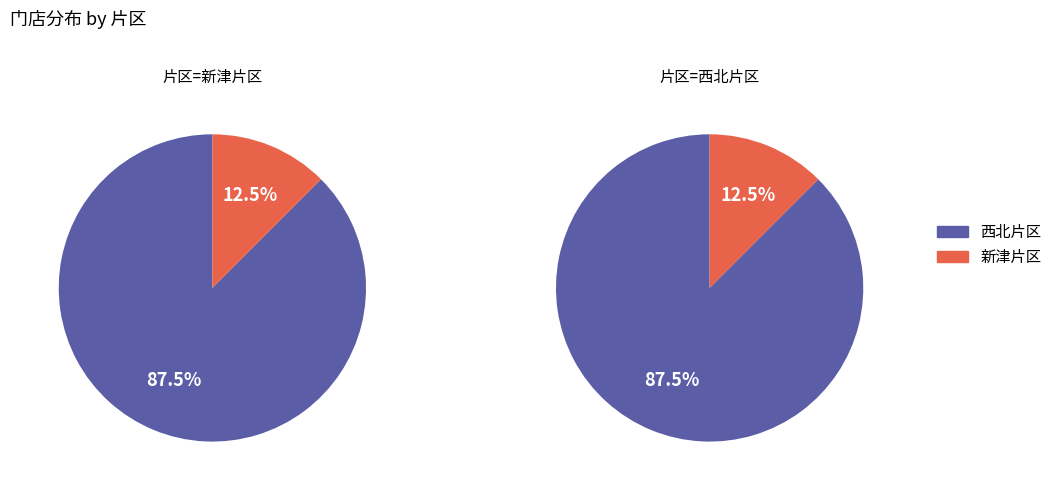

To the nearest percent, what is the difference between the 新津片区 and 西北片区 slice percentages?

75%